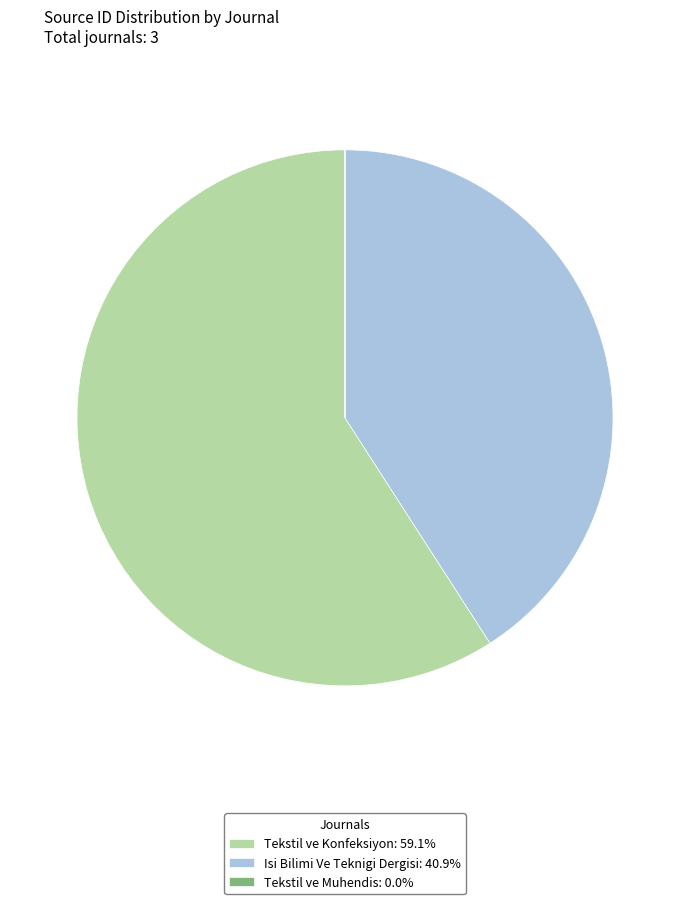

Is Isi Bilimi Ve Teknigi Dergisi: 40.9% the majority of the pie?

No